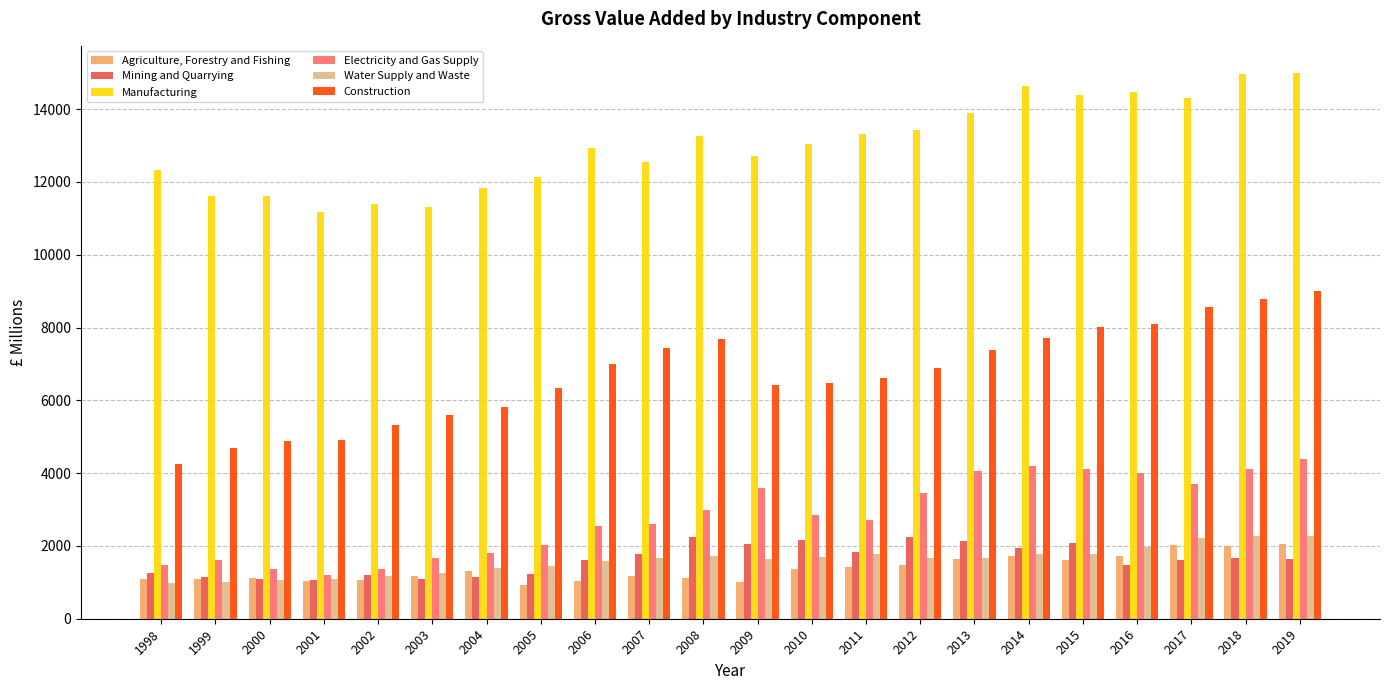

What is the total value across all series at 2009?

27426.0